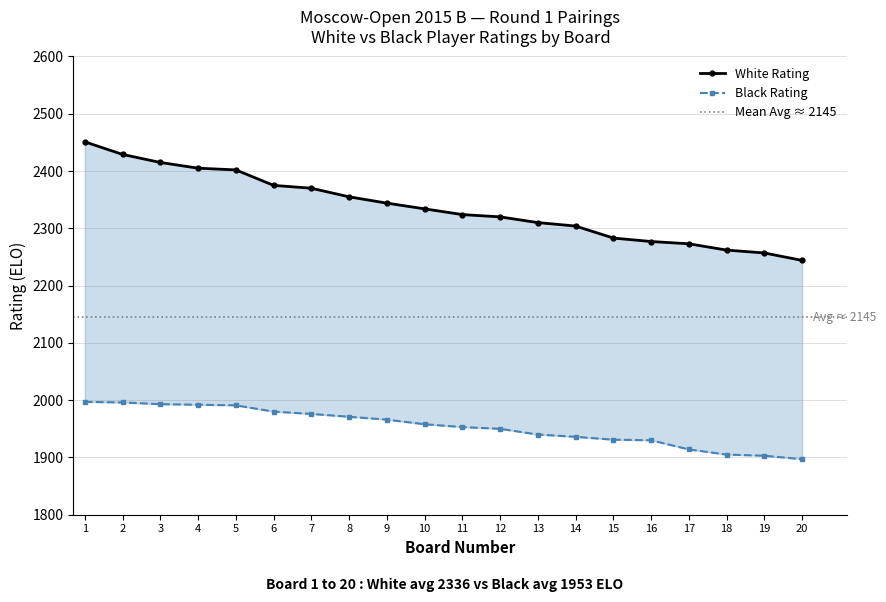

How many lines are shown in the chart?

2